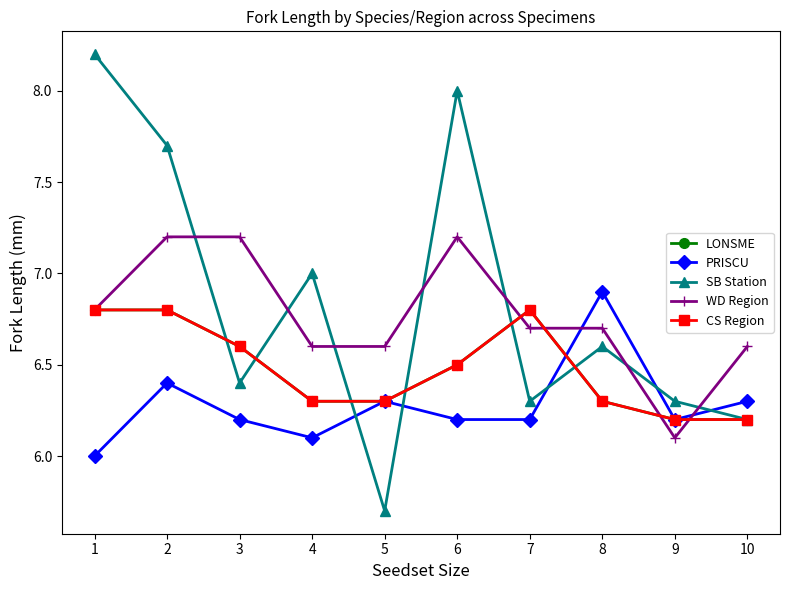

Does the chart have visible grid lines?

No